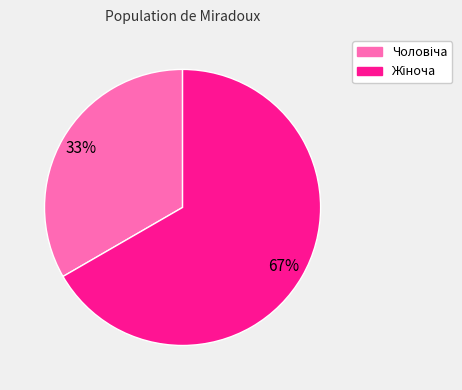

Is there a majority slice in this chart?

Yes